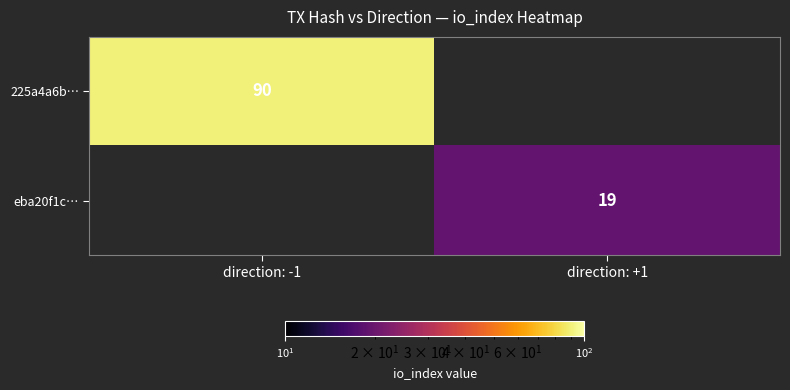

Which label corresponds to the largest value in the chart?

direction: -1